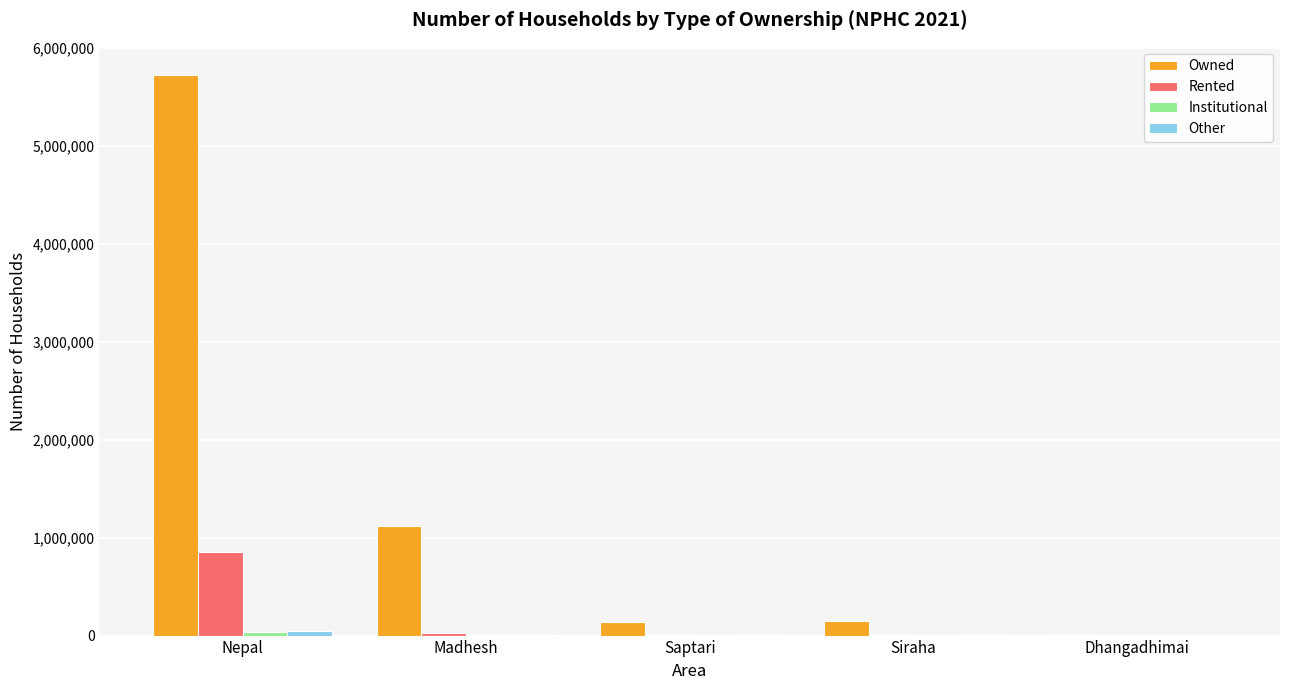

The Owned series shows 371104 at Madhesh. True or false?

False